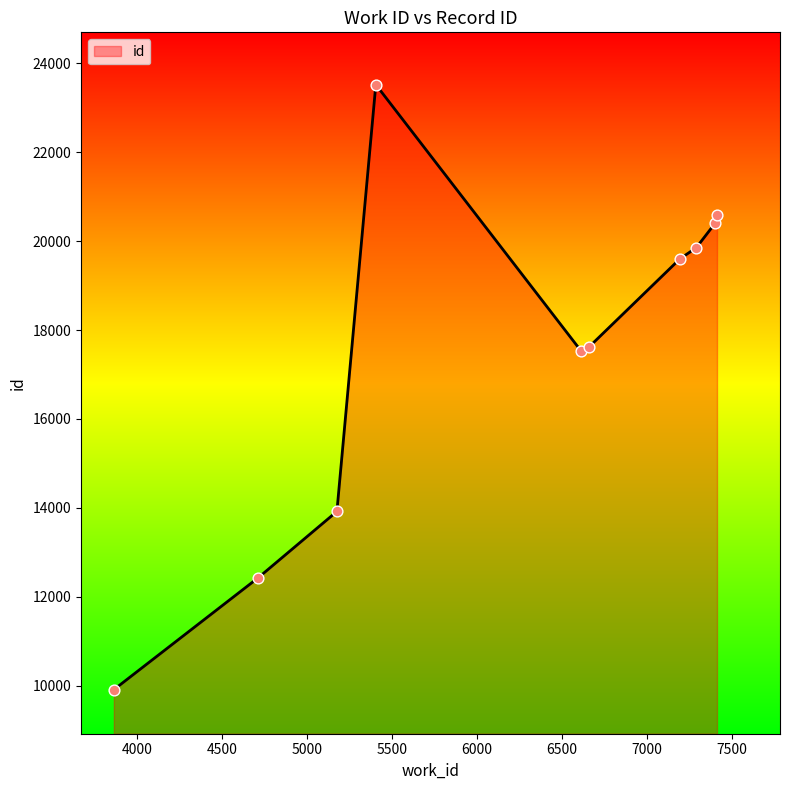

What is the minimum value shown in the chart?

9915